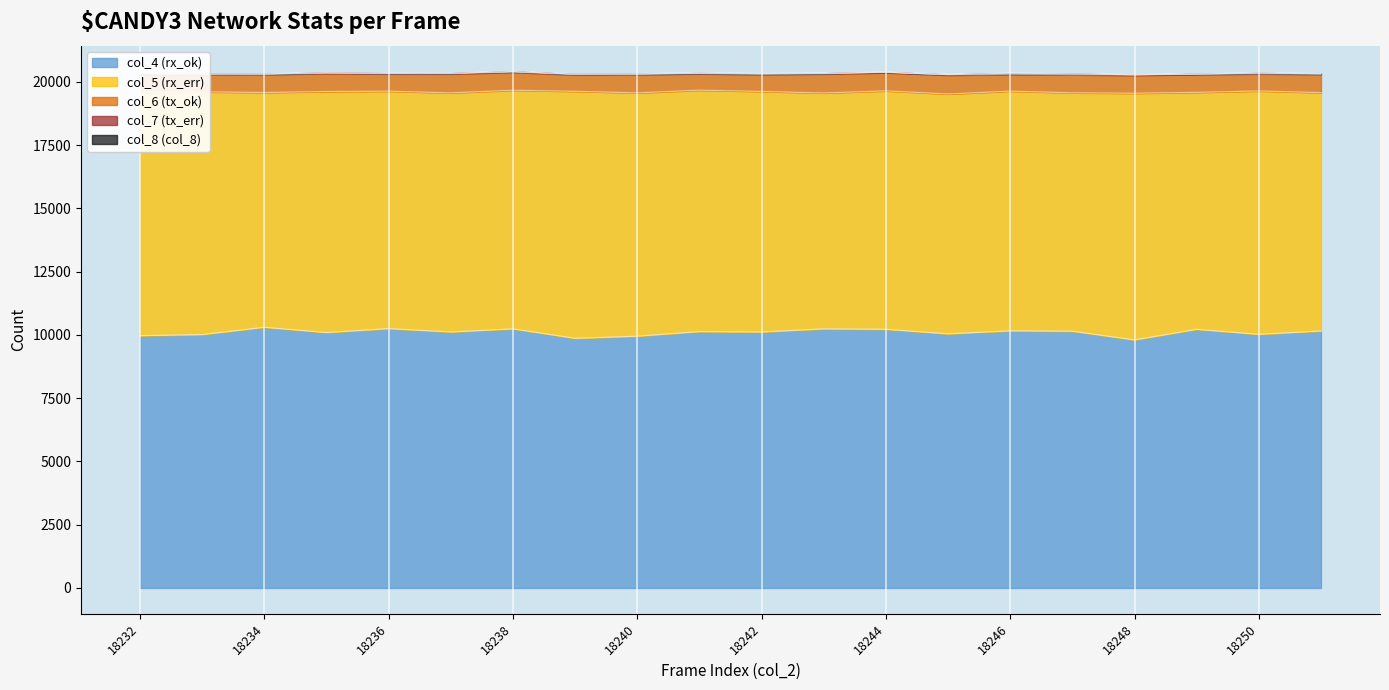

Reading left to right, transcribe all the data shown in this chart.

col_4 (rx_ok): 18232=9972	18233=10016	18234=10304	18235=10096	18236=10252	18237=10119	18238=10242	18239=9867	18240=9953	18241=10134	18242=10119	18243=10241	18244=10225	18245=10045	18246=10164	18247=10149	18248=9805	18249=10223	18250=10026	18251=10158
col_5 (rx_err): 18232=9613	18233=9597	18234=9280	18235=9529	18236=9384	18237=9451	18238=9432	18239=9765	18240=9617	18241=9543	18242=9508	18243=9324	18244=9425	18245=9481	18246=9474	18247=9423	18248=9750	18249=9368	18250=9619	18251=9422
col_6 (tx_ok): 18232=728	18233=669	18234=710	18235=714	18236=684	18237=751	18238=713	18239=654	18240=725	18241=650	18242=671	18243=754	18244=717	18245=746	18246=664	18247=715	18248=710	18249=706	18250=678	18251=724
col_7 (tx_err): 18232=35	18233=35	18234=29	18235=28	18236=28	18237=28	18238=27	18239=29	18240=30	18241=25	18242=36	18243=28	18244=23	18245=25	18246=44	18247=37	18248=23	18249=23	18250=32	18251=26
col_8 (col_8): 18232=2	18233=2	18234=2	18235=2	18236=1	18237=1	18238=1	18239=0	18240=1	18241=2	18242=2	18243=0	18244=0	18245=1	18246=1	18247=3	18248=2	18249=0	18250=1	18251=1